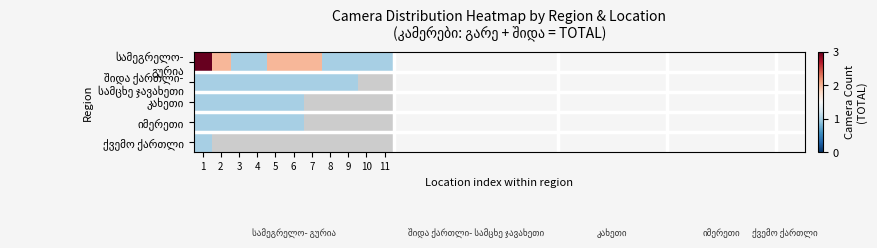

List the labels in order of შიდა ქართლი- სამცხე ჯავახეთი value, largest first.

1, 2, 3, 4, 5, 6, 7, 8, 9, 10, 11